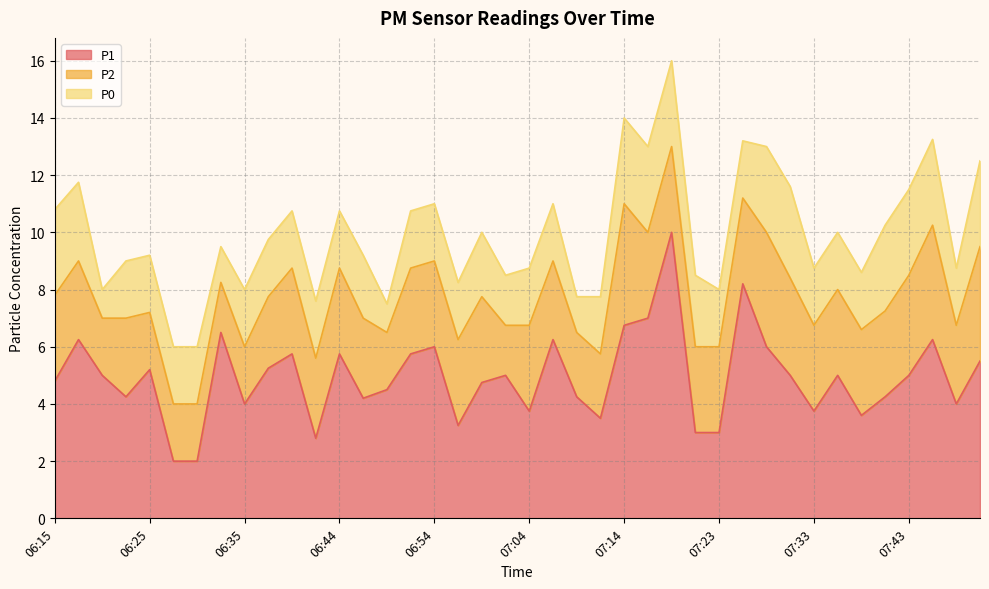

What is the difference between the maximum and minimum values in the P2 series?

2.5